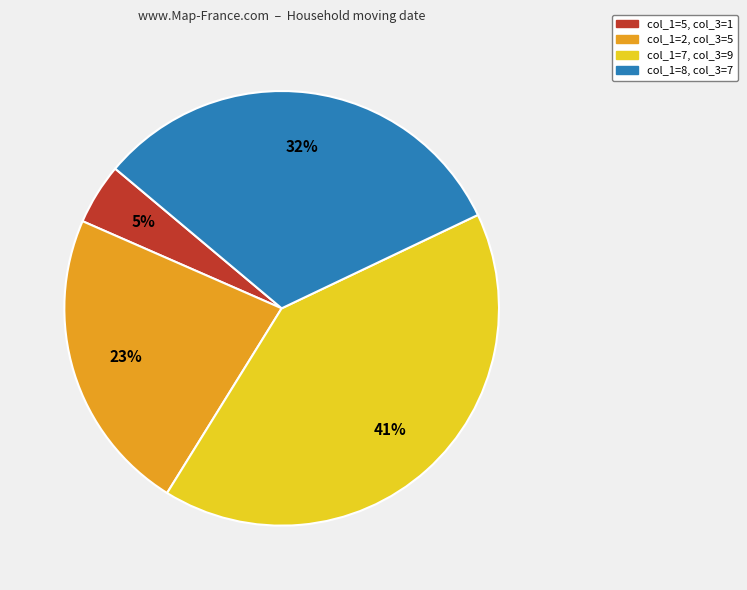

To the nearest percent, what is the average slice percentage?

25%